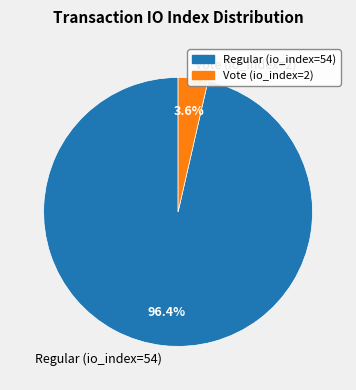

Combined, do Vote (io_index=2) and Regular (io_index=54) account for over 50%?

Yes